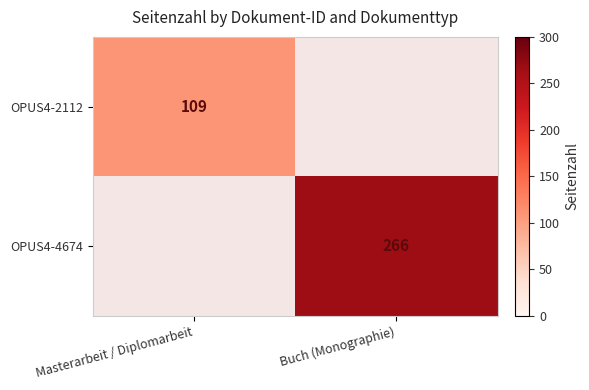

True or false: OPUS4-4674 has a value of 266 at Buch (Monographie).

True